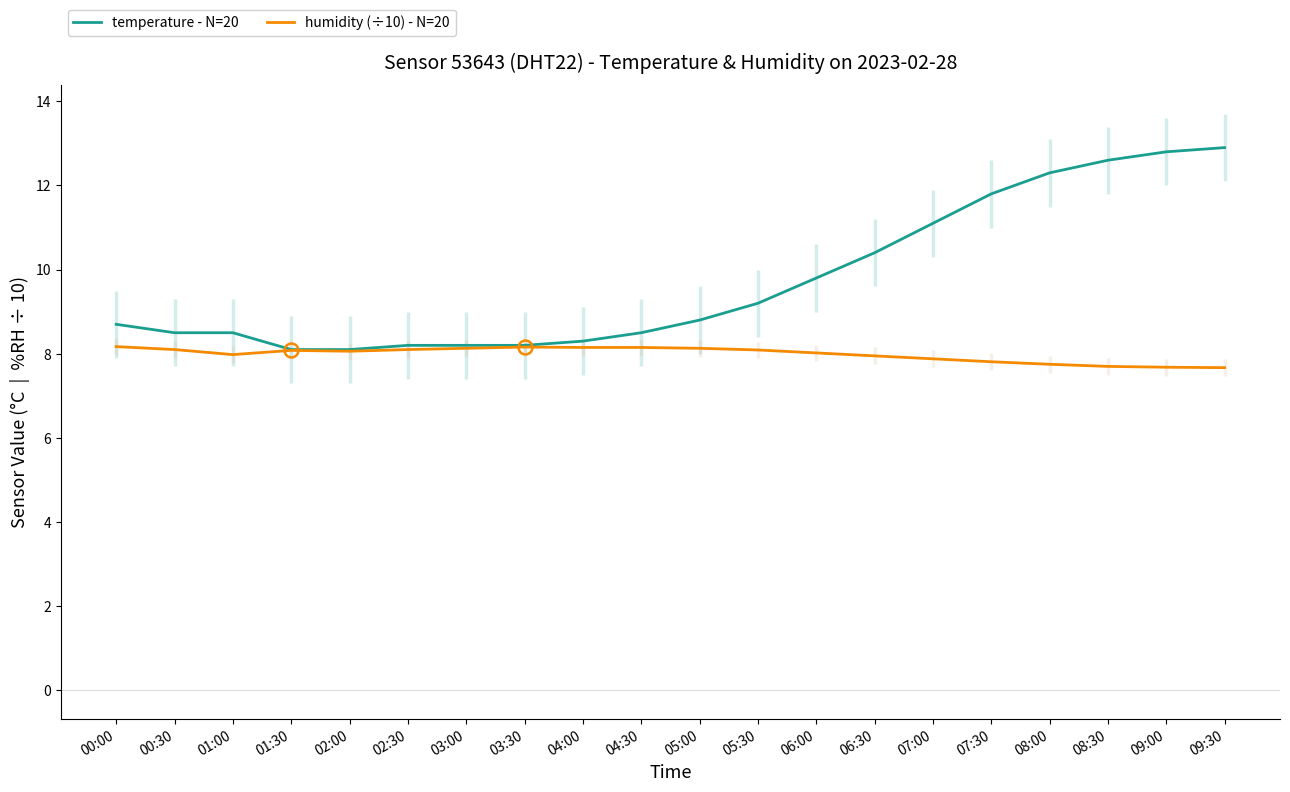

Where is the first local minimum for humidity (÷10) - N=20?

01:00